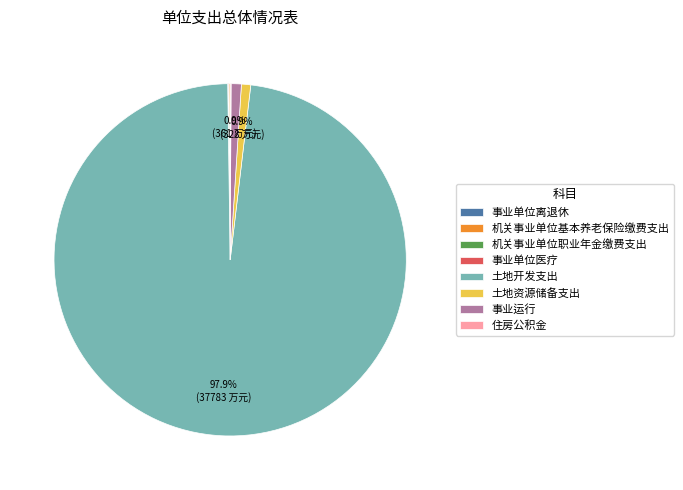

Which slice is the largest?

土地开发支出